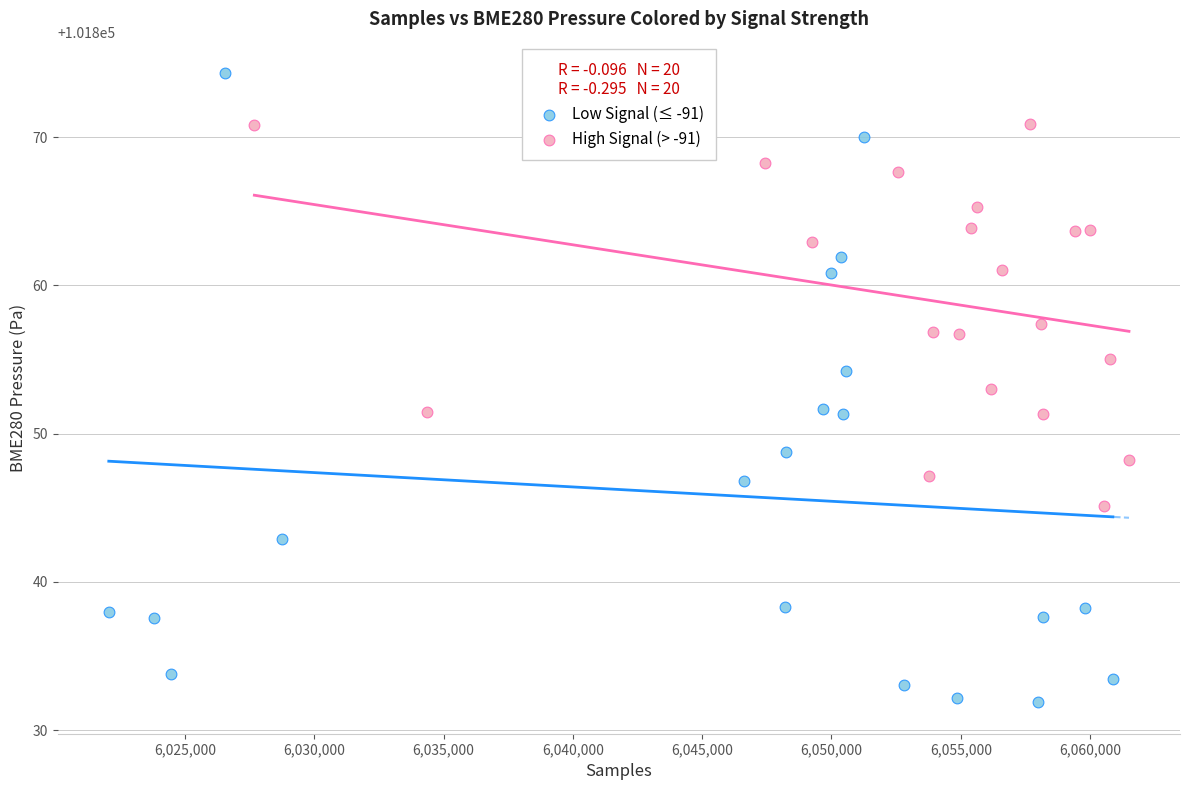

Which series contains the highest Y value?

Low Signal (≤ -91)